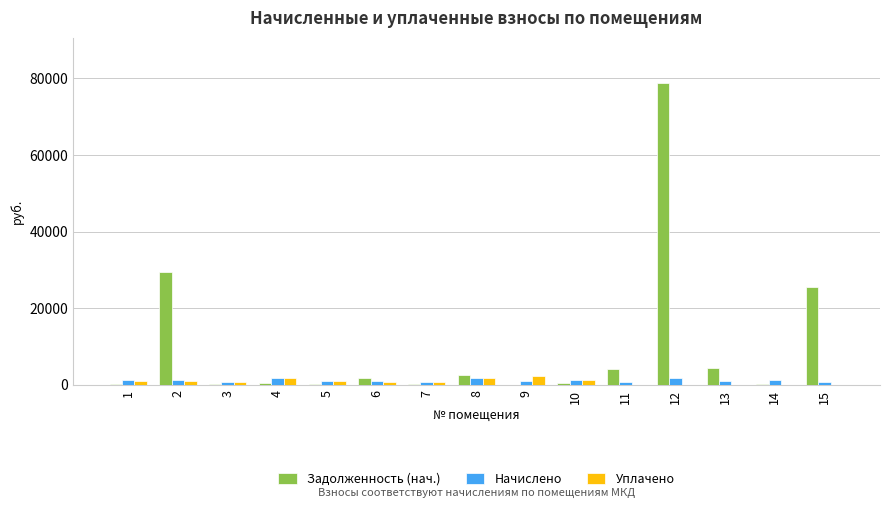

Count the number of data series in this chart.

3